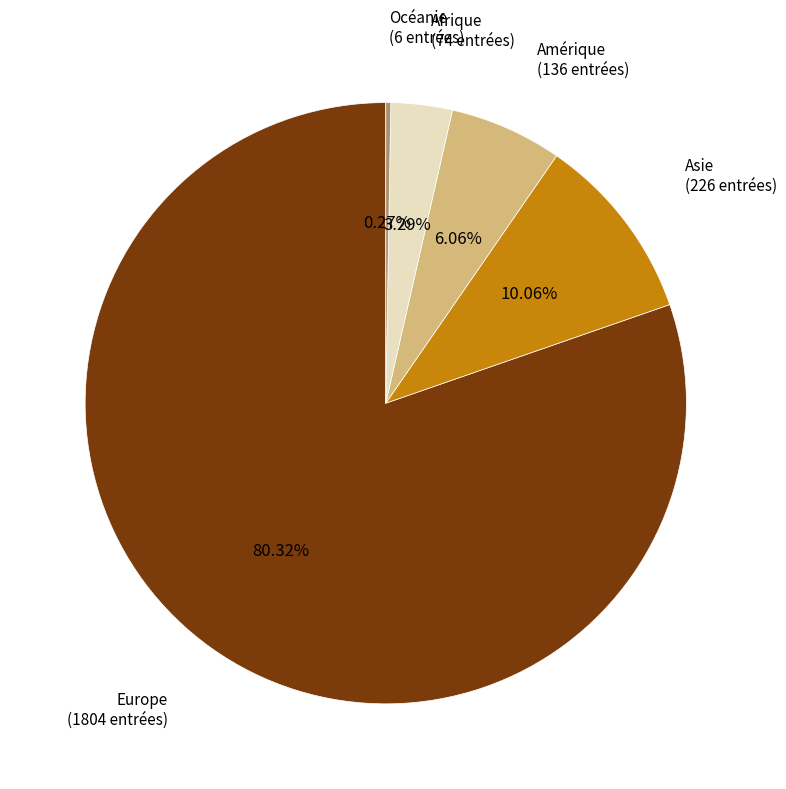

Which slice is the largest?

Europe